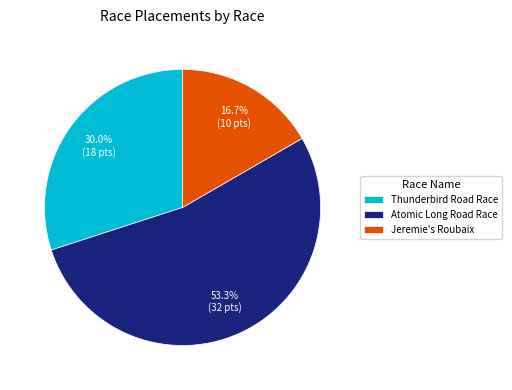

Rank the categories by value from highest to lowest.

Atomic Long Road Race, Thunderbird Road Race, Jeremie's Roubaix